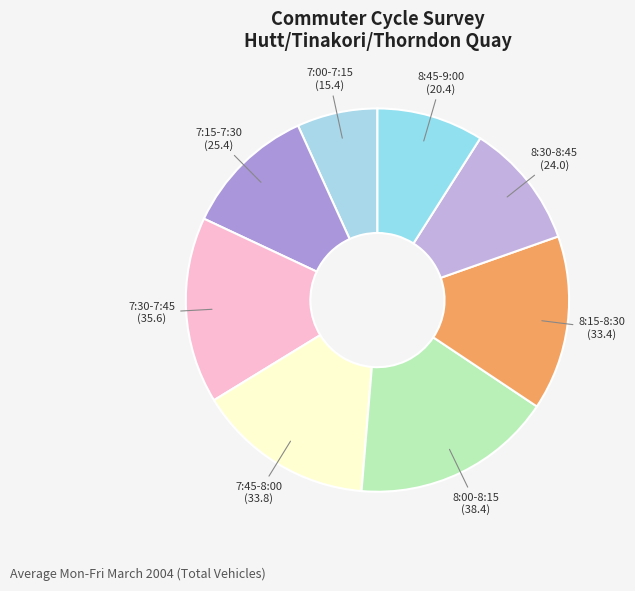

Which category has the biggest portion of the pie?

8:00-8:15